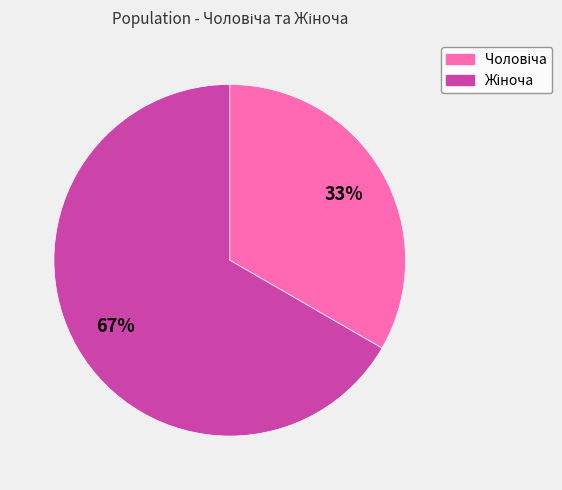

Is there a majority slice in this chart?

Yes